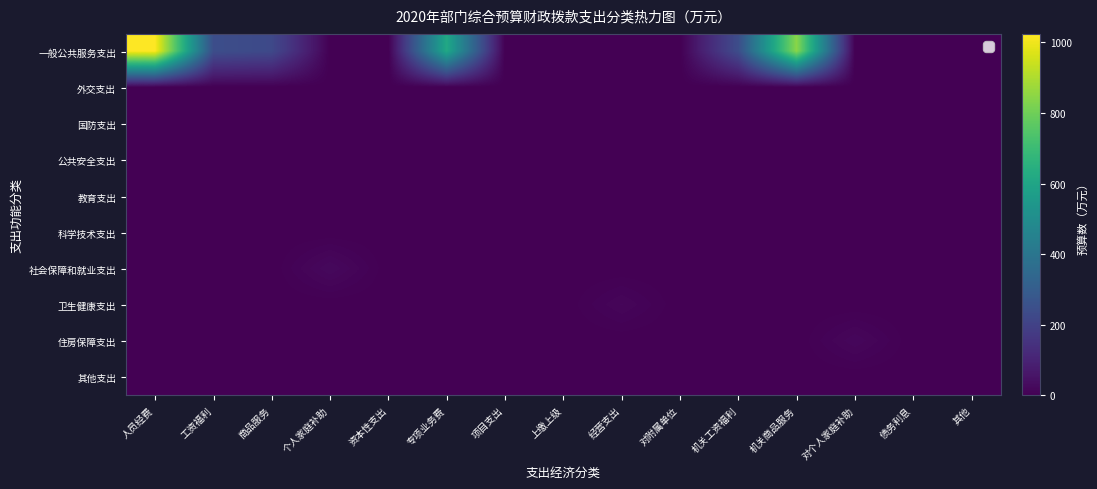

How many data points does each series have?

15